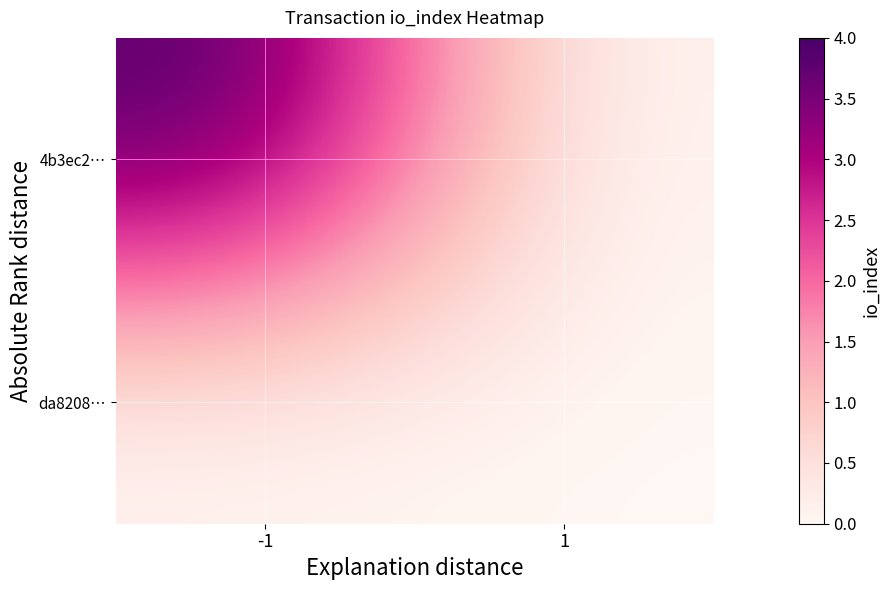

At how many categories does at least one series exceed 1?

1